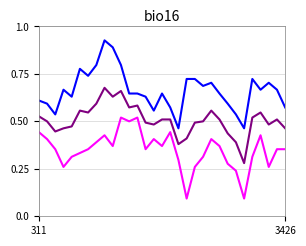

Does the chart display data point markers on the line(s)?

No